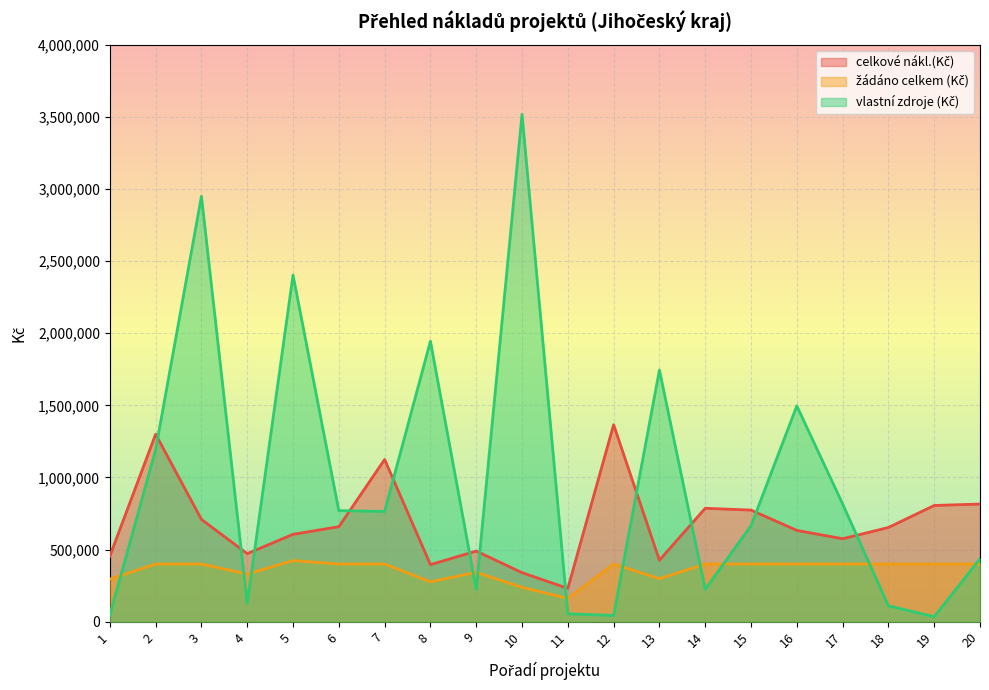

Is the value of celkové nákl.(Kč) at 6 greater than the value of žádáno celkem (Kč) at 18?

Yes